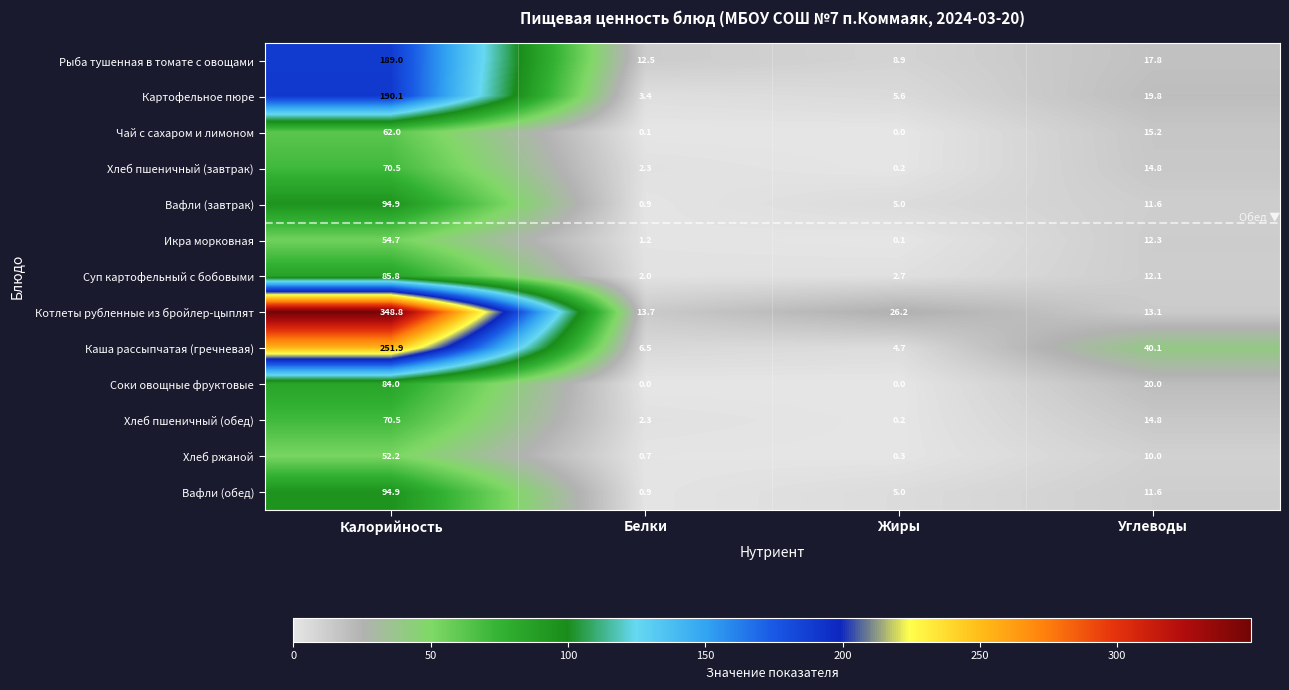

What is the spread (max minus min) of values at Углеводы?

30.1